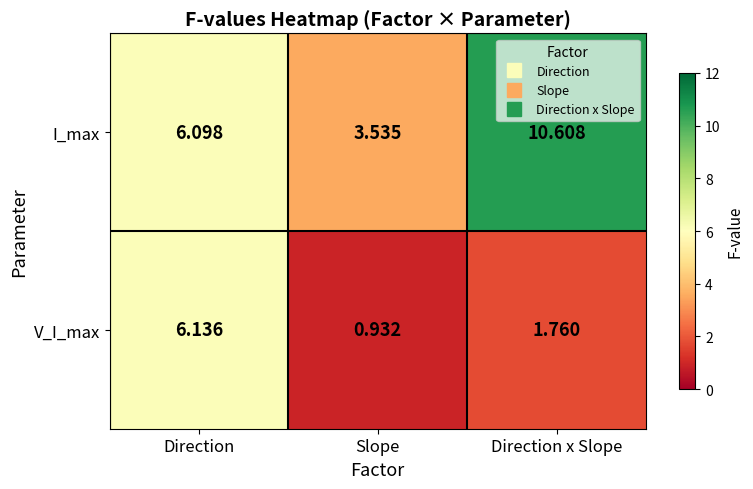

Which series has the widest spread of values?

I_max